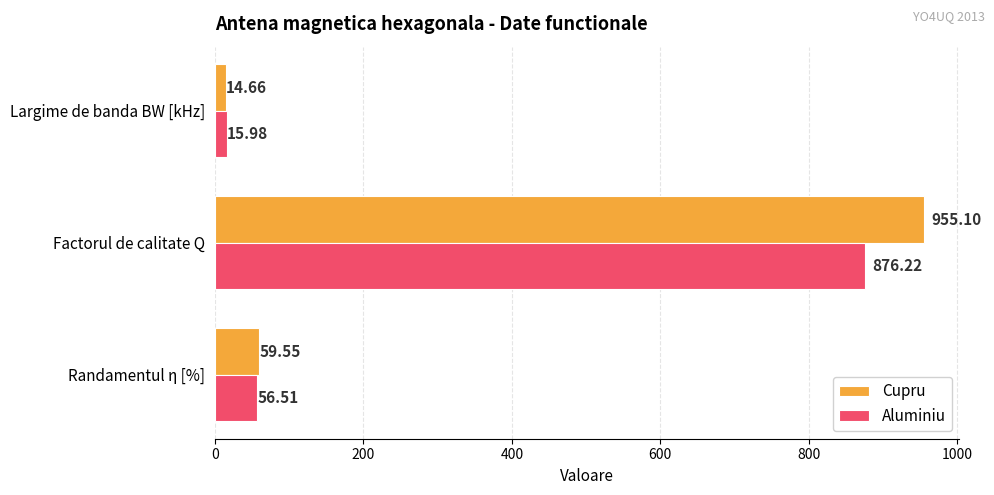

At which category is the sum across all series the highest?

Factorul de calitate Q